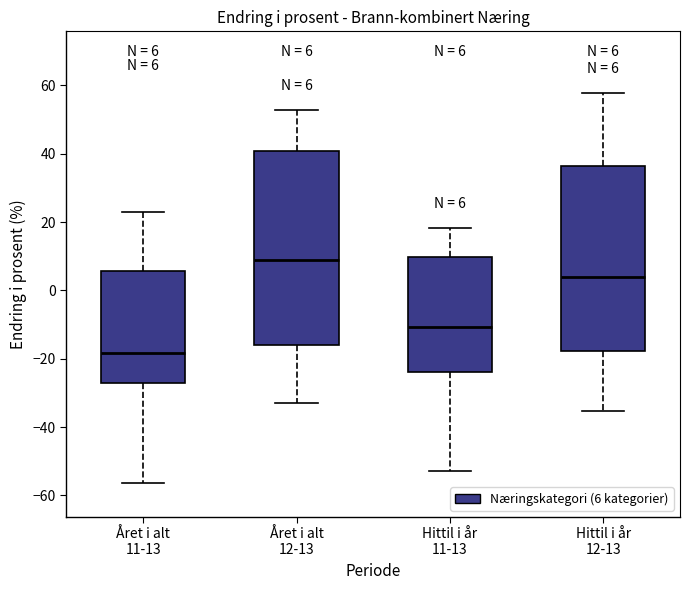

Which box has the lowest median line?

Året i alt 11-13